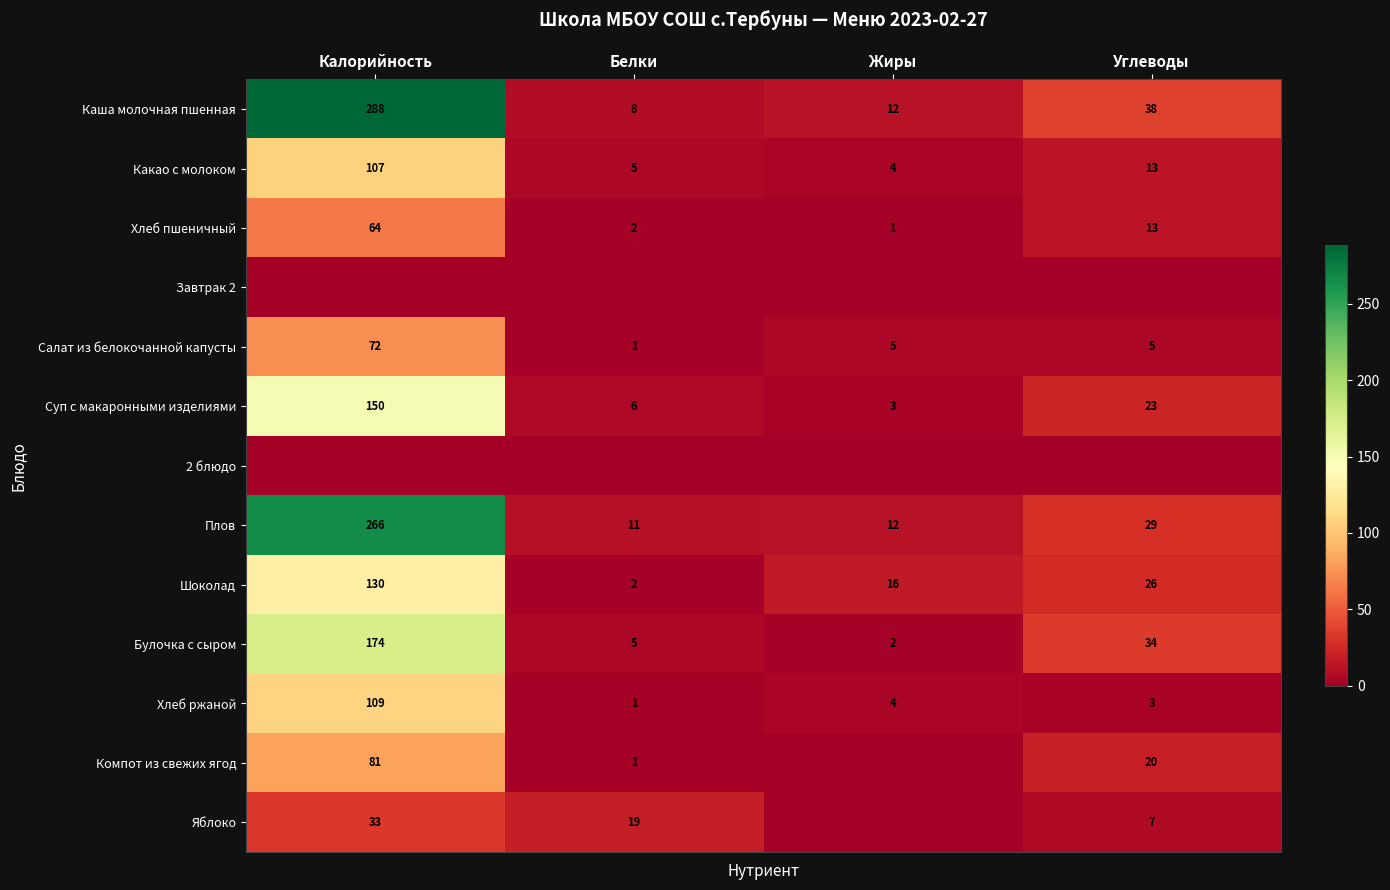

Which has a higher value, Жиры or Белки?

Жиры